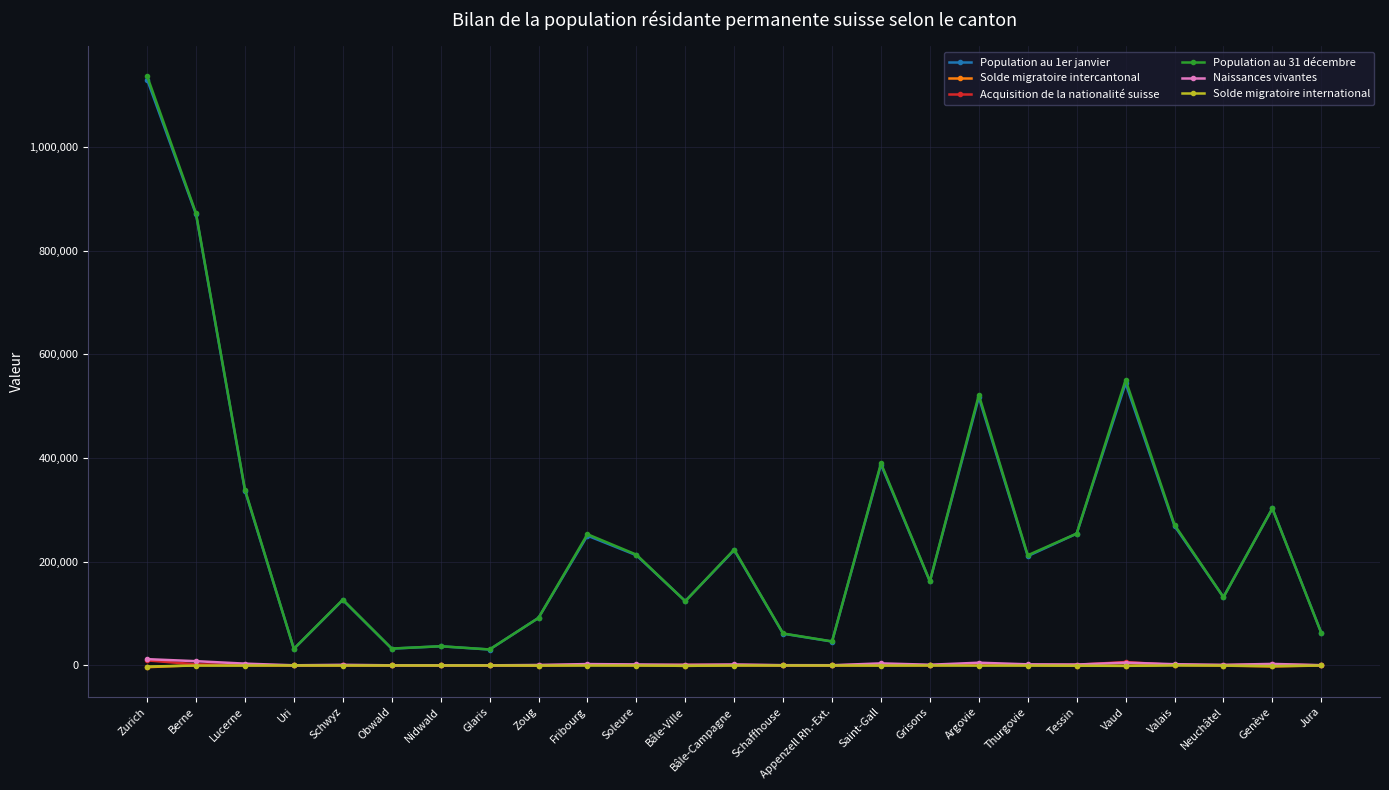

The value of Population au 1er janvier at Berne is 1495879. True or false?

False